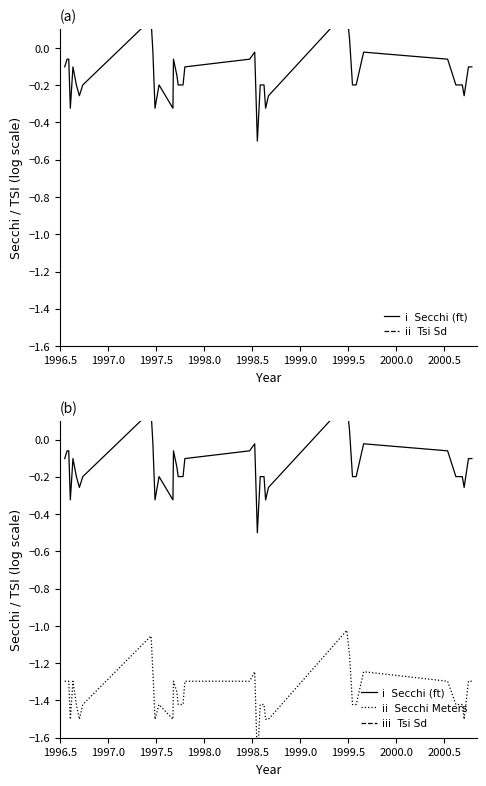

How many interior local peaks does the iii  Tsi Sd series have?

7